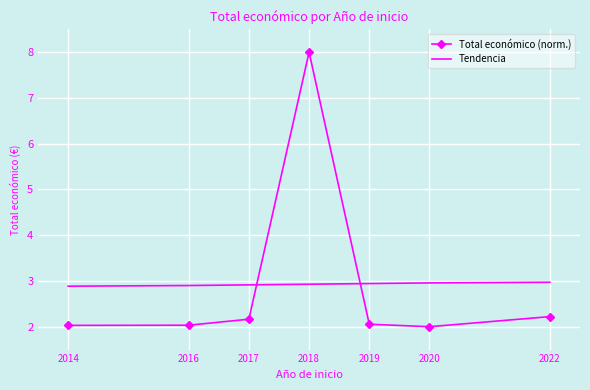

What is the spread (max minus min) of values at 2019?

0.9